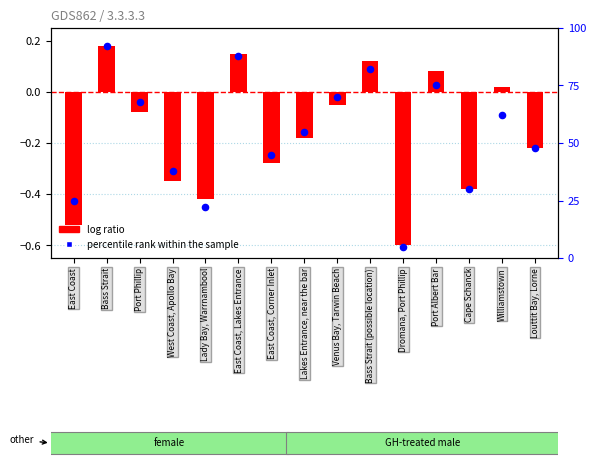

Is the value of log ratio at Bass Strait greater than the value of percentile rank within the sample at Williamstown?

No